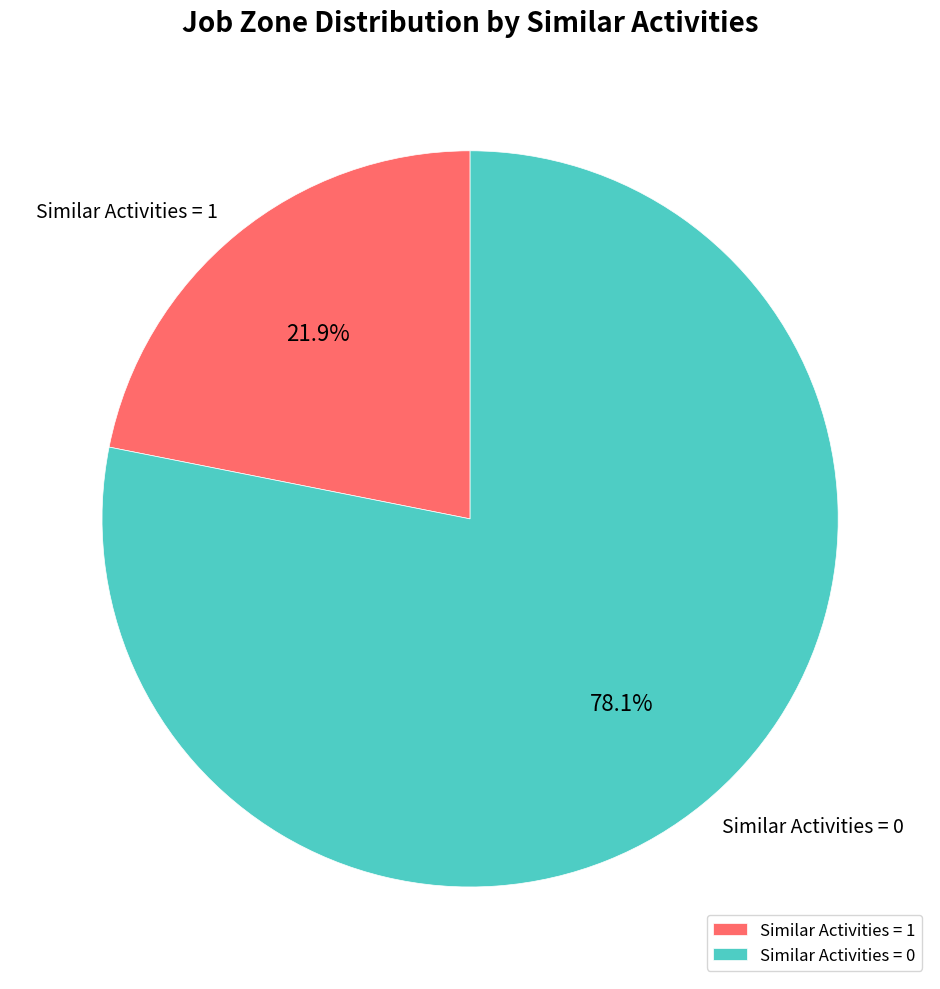

What is the ratio of the value at Similar Activities = 1 to the value at Similar Activities = 0?

0.3